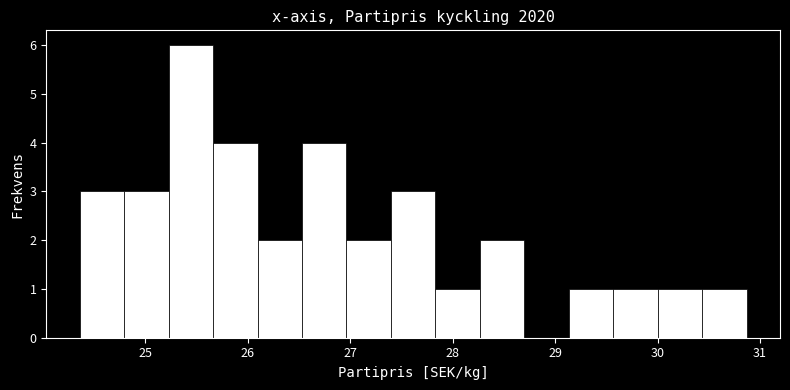

What is the height of the bar covering 29.1 to 29.6 on the x-axis? Neither the bar edges nor the heights are printed on the chart, so give them approximately, as read against the axes.

1